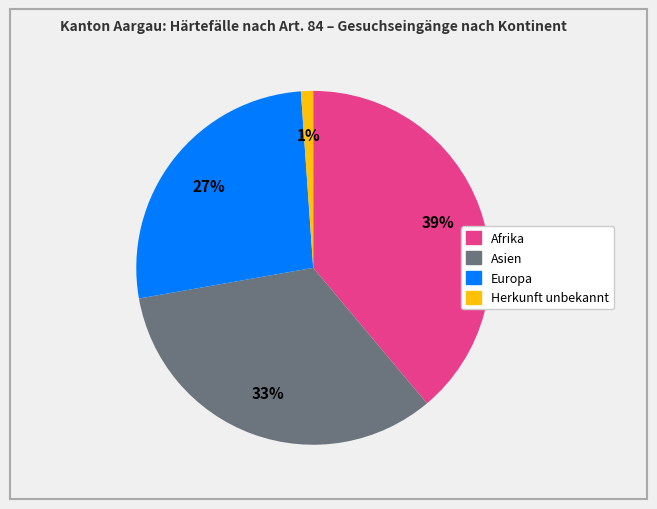

Which category has the biggest portion of the pie?

Afrika